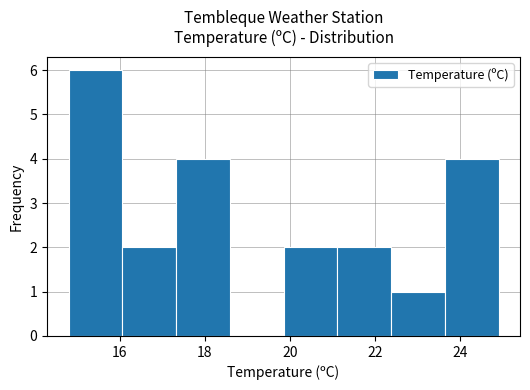

What is the height of the bar covering 23.6 to 25.0 on the x-axis? Neither the bar edges nor the heights are printed on the chart, so give them approximately, as read against the axes.

4